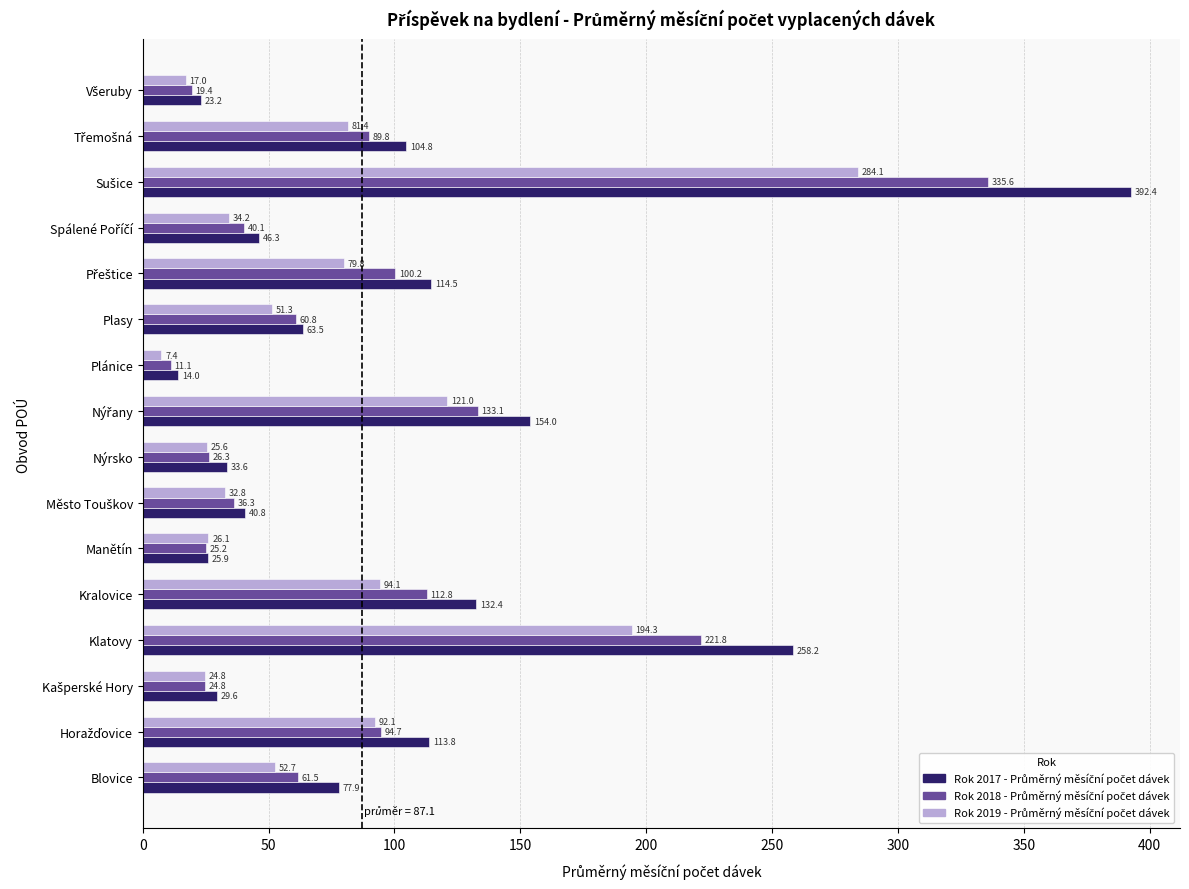

Which category has the lowest value across all series?

Plánice